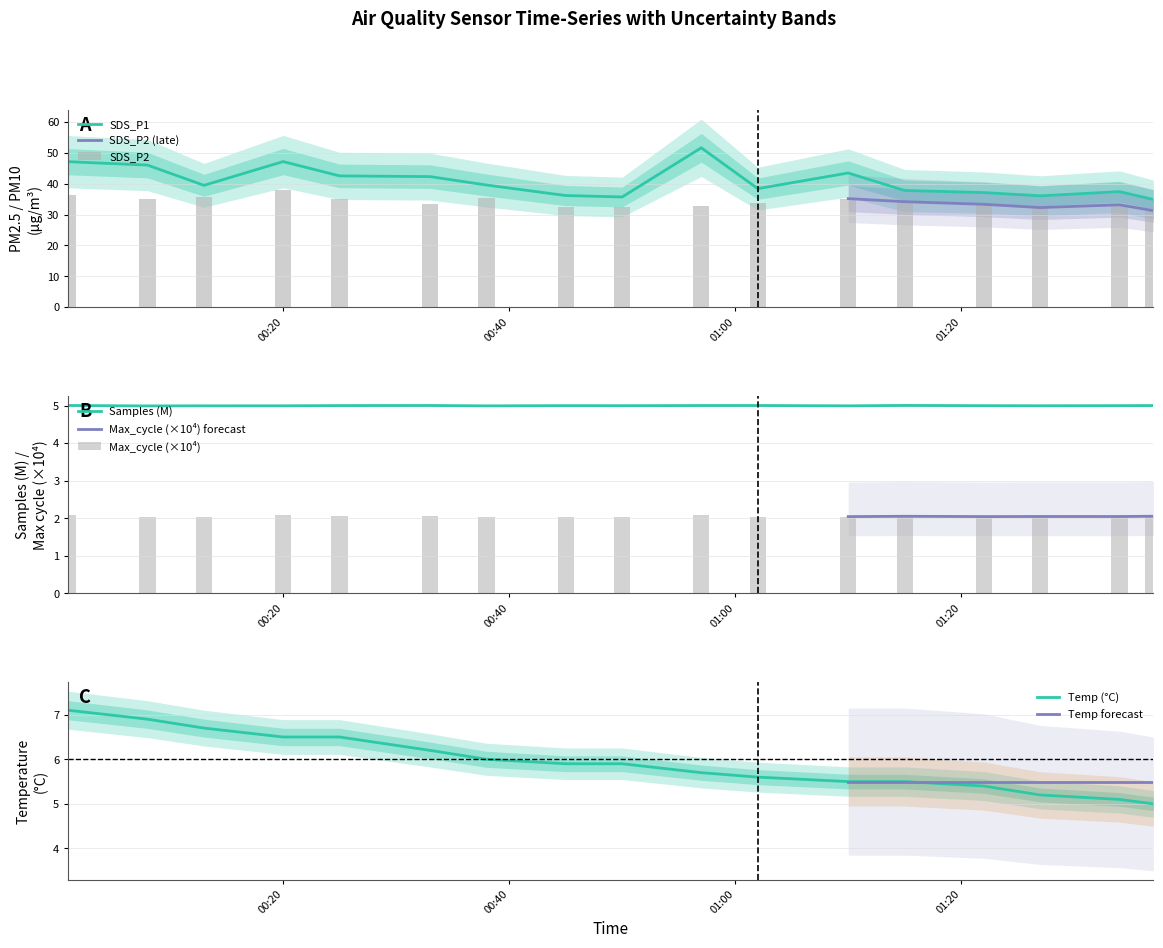

What is the maximum value for SDS_P1?

51.6